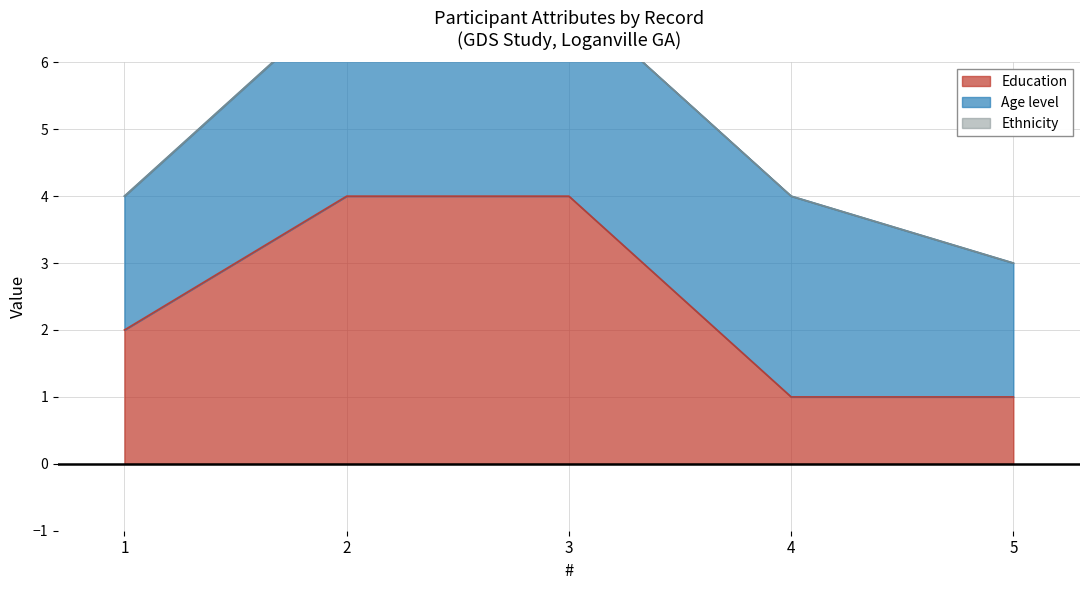

What is the sum of the Age level values at 1 and 2?

5